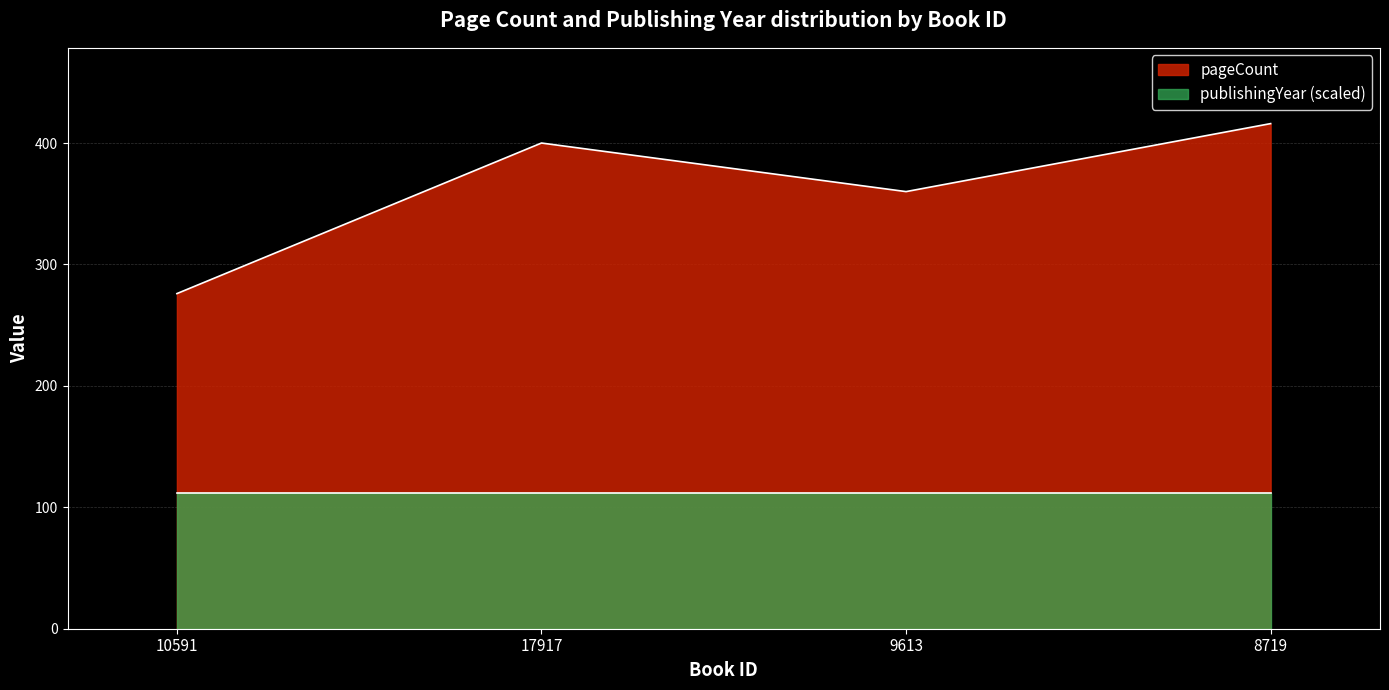

How many points are higher than both their immediate neighbors (excluding endpoints)?

1